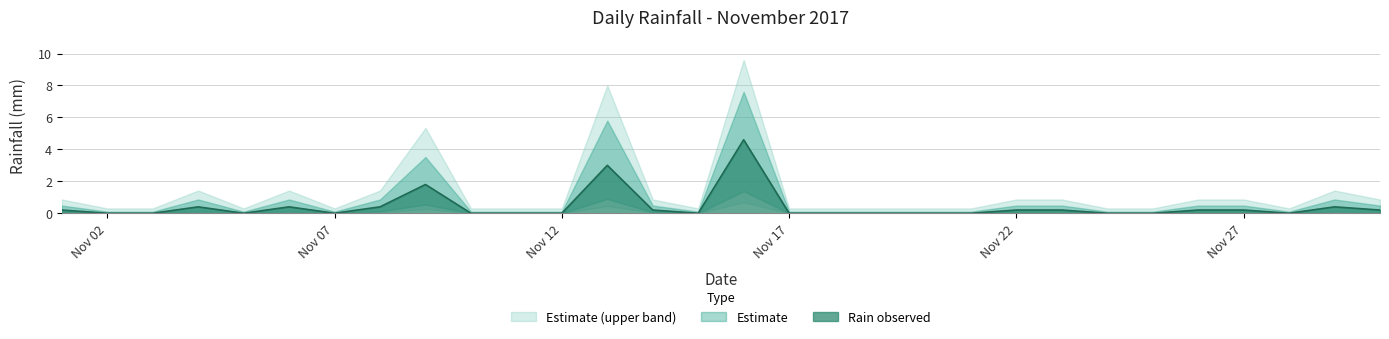

List the labels in order of value, largest first.

2017-11-16, 2017-11-13, 2017-11-09, 2017-11-04, 2017-11-06, 2017-11-08, 2017-11-29, 2017-11-01, 2017-11-14, 2017-11-22, 2017-11-23, 2017-11-26, 2017-11-27, 2017-11-30, 2017-11-02, 2017-11-03, 2017-11-05, 2017-11-07, 2017-11-10, 2017-11-11, 2017-11-12, 2017-11-15, 2017-11-17, 2017-11-18, 2017-11-19, 2017-11-20, 2017-11-21, 2017-11-24, 2017-11-25, 2017-11-28